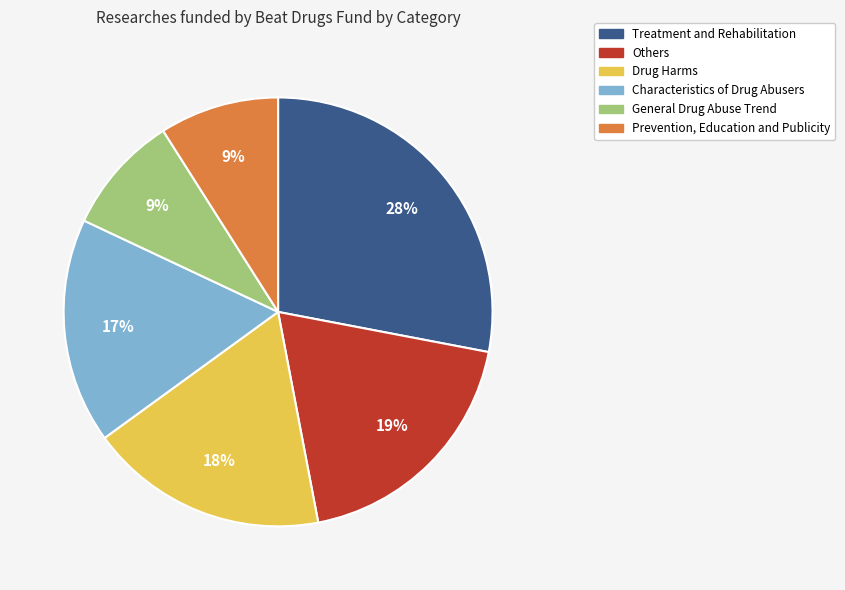

Which category has the biggest portion of the pie?

Treatment and Rehabilitation